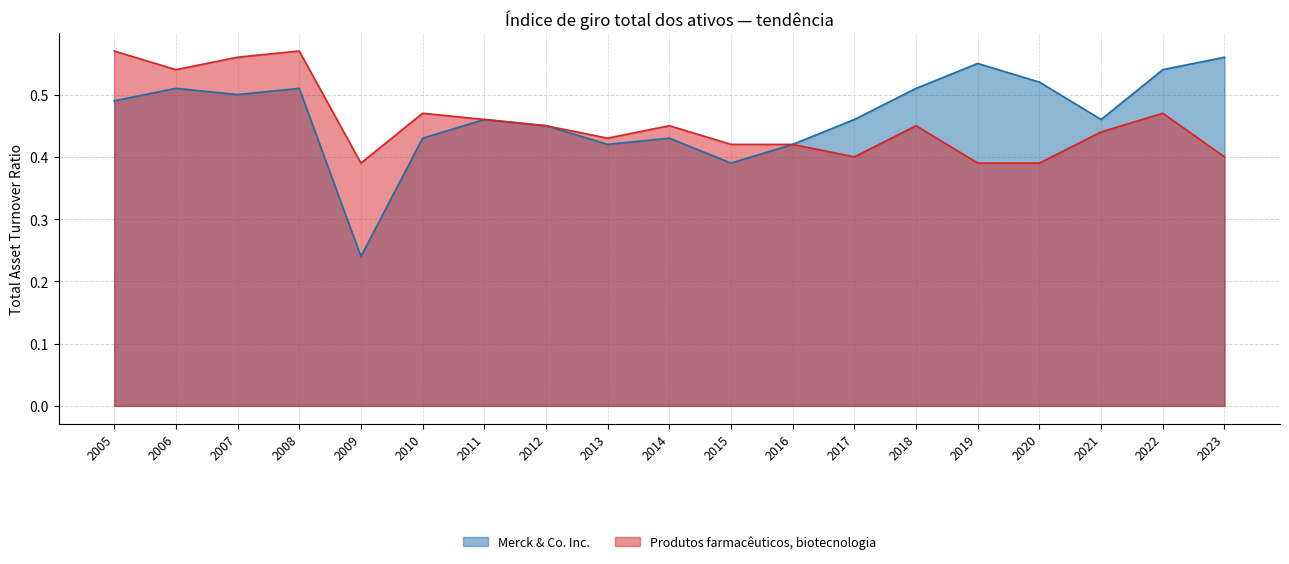

What is the value of the Merck & Co. Inc. point at the 10th from the left?

0.4